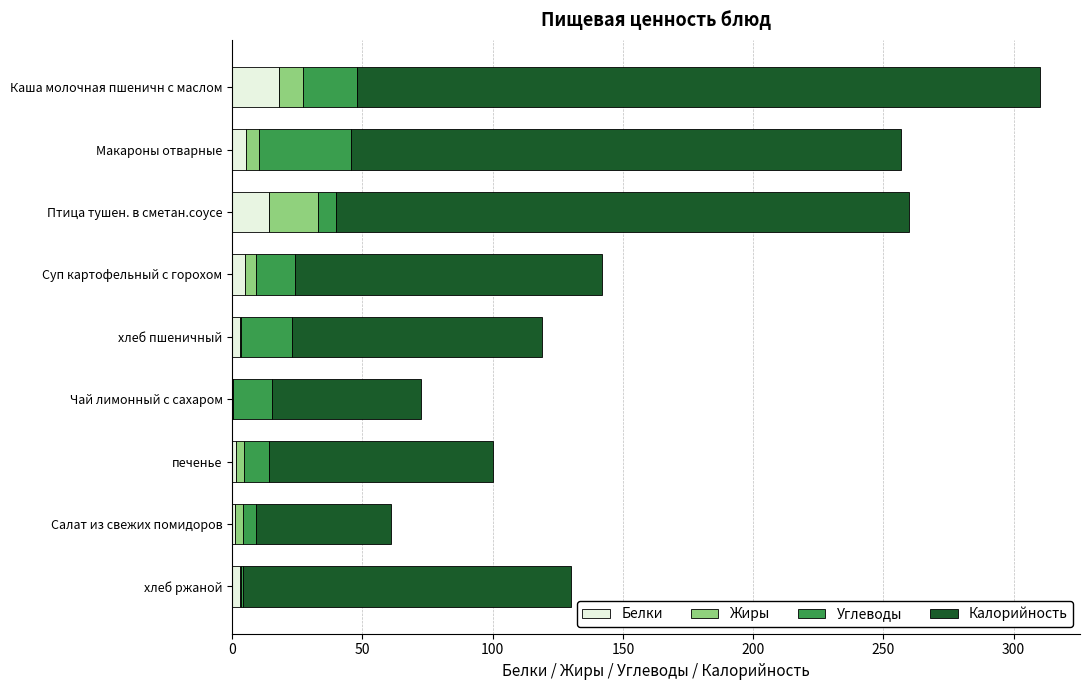

True or false: Белки has a value of 18.0 at Каша молочная пшеничн с маслом.

True